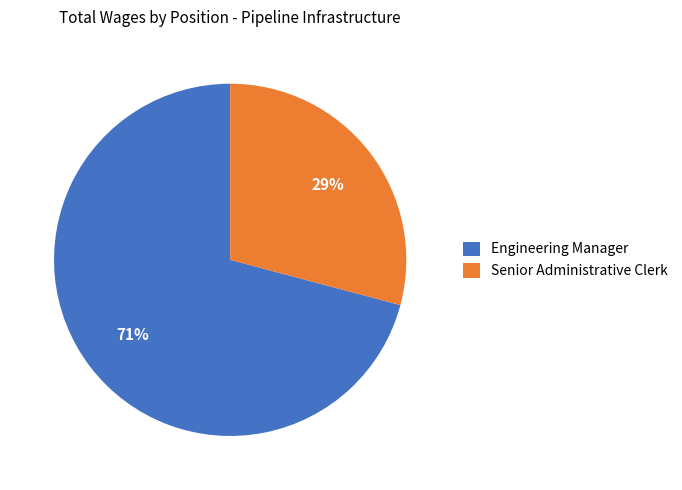

To the nearest percent, what portion does Engineering Manager represent?

71%